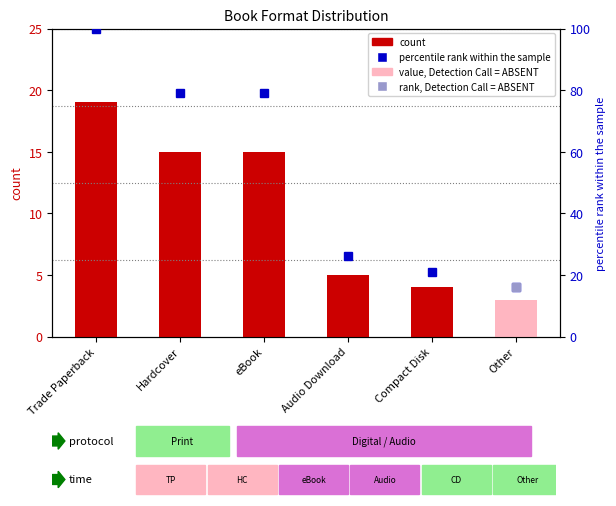

What is the minimum value for percentile rank within the sample?

16